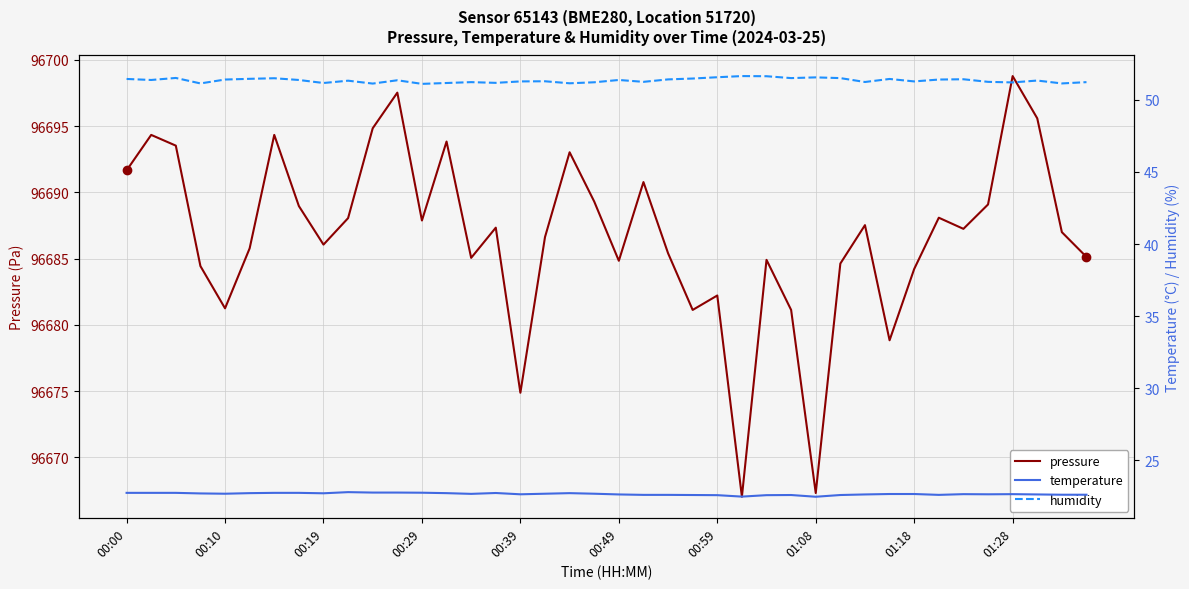

What is the minimum value for pressure?

96667.0